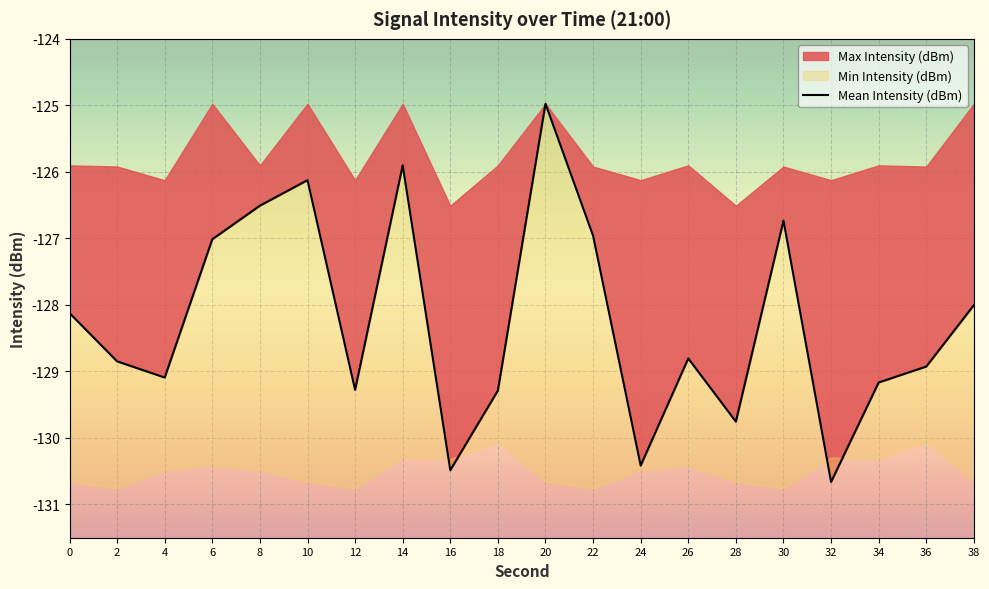

What is the difference between the second highest and second lowest values?

4.6